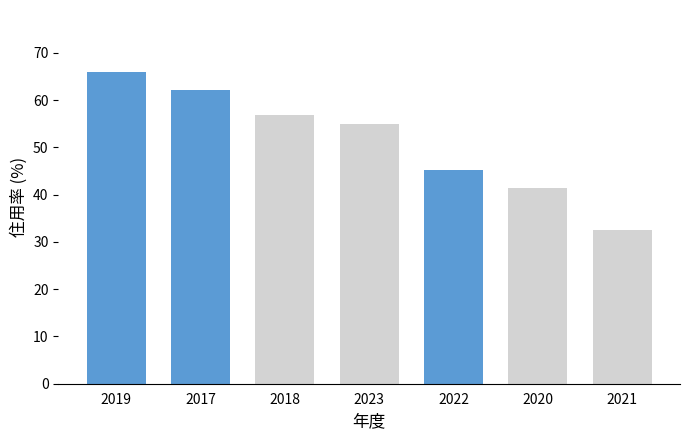

True or false: the data shows 55.0 at 2023.

True